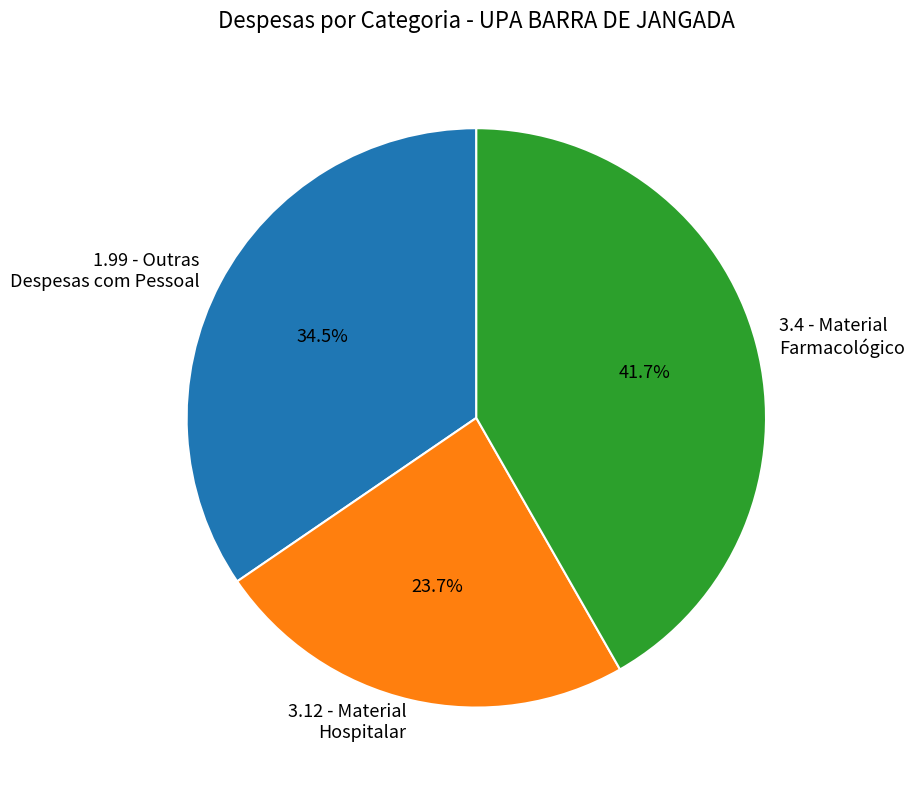

Between 3.12 - Material Hospitalar and 1.99 - Outras Despesas com Pessoal, which is larger?

1.99 - Outras Despesas com Pessoal